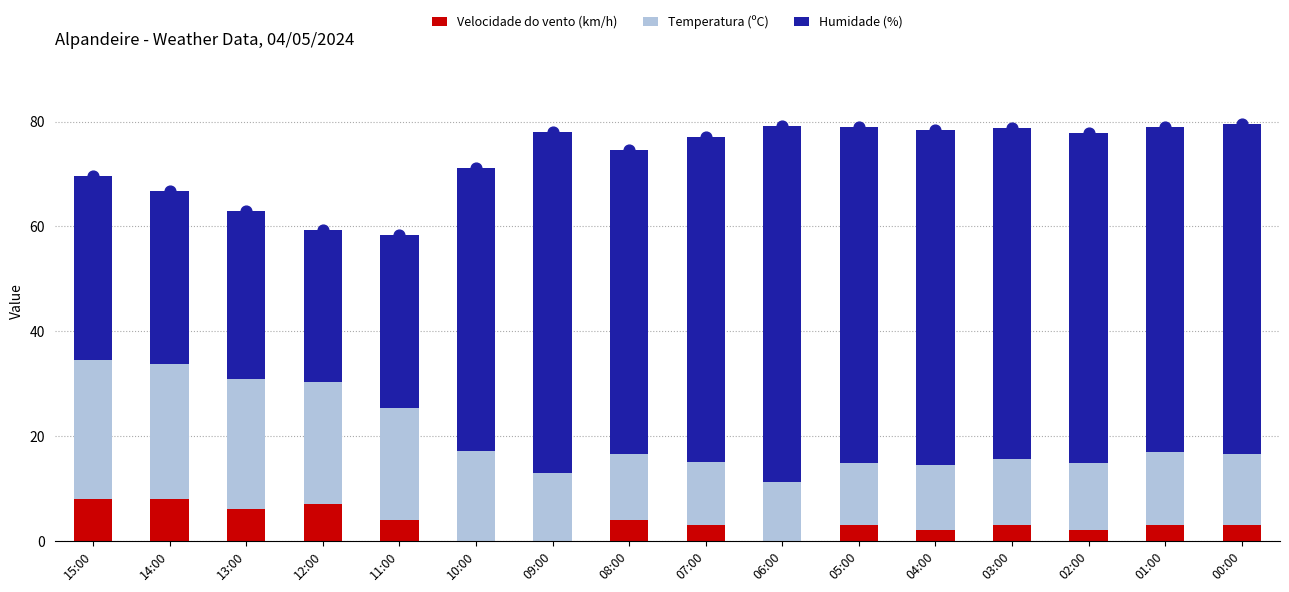

What is the total value across all series at 03:00?

78.7